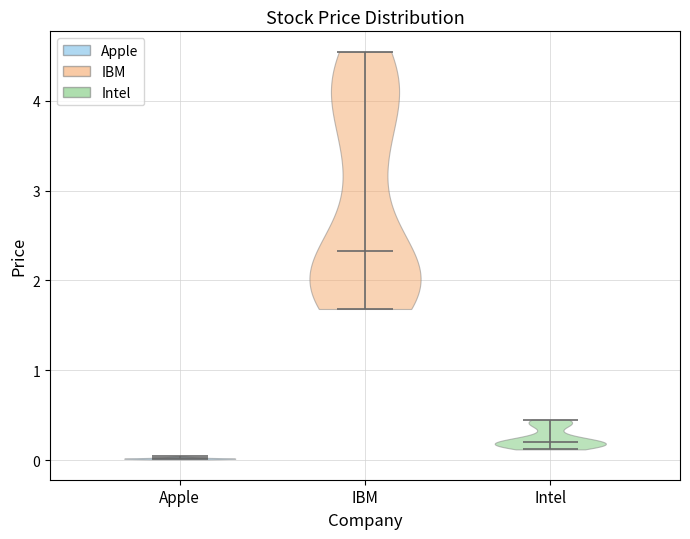

Which violin has the lowest median line?

Apple